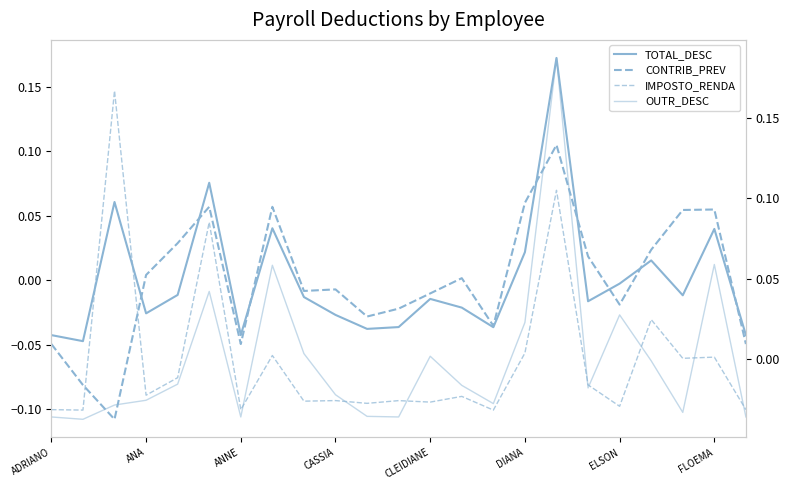

What is the label of the 4th point from the right?

19